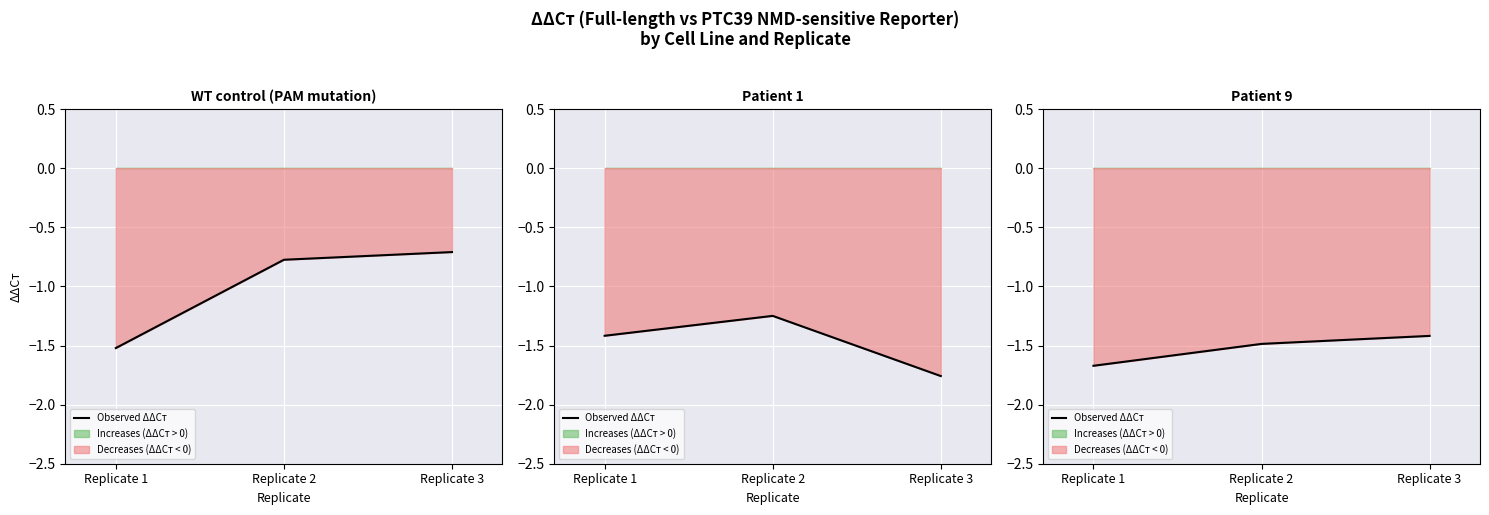

Rank the categories by value from highest to lowest.

Replicate 3, Replicate 2, Replicate 1